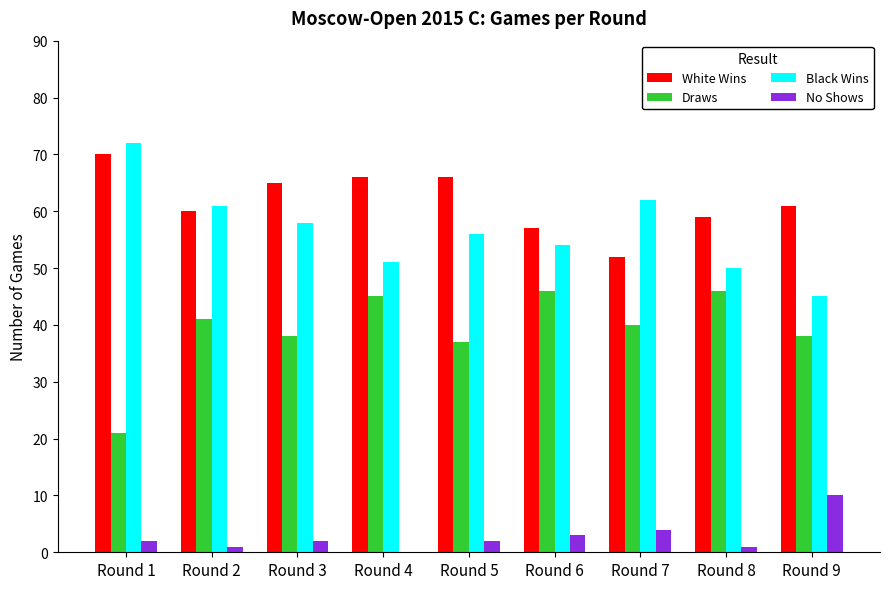

What is the maximum value for Draws?

46